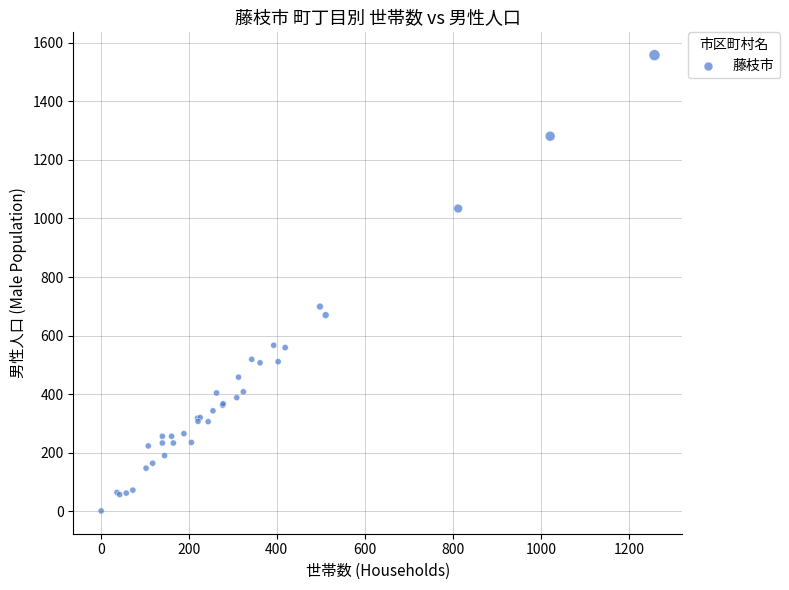

What Y value in the scatter plot is closest to 779?

699